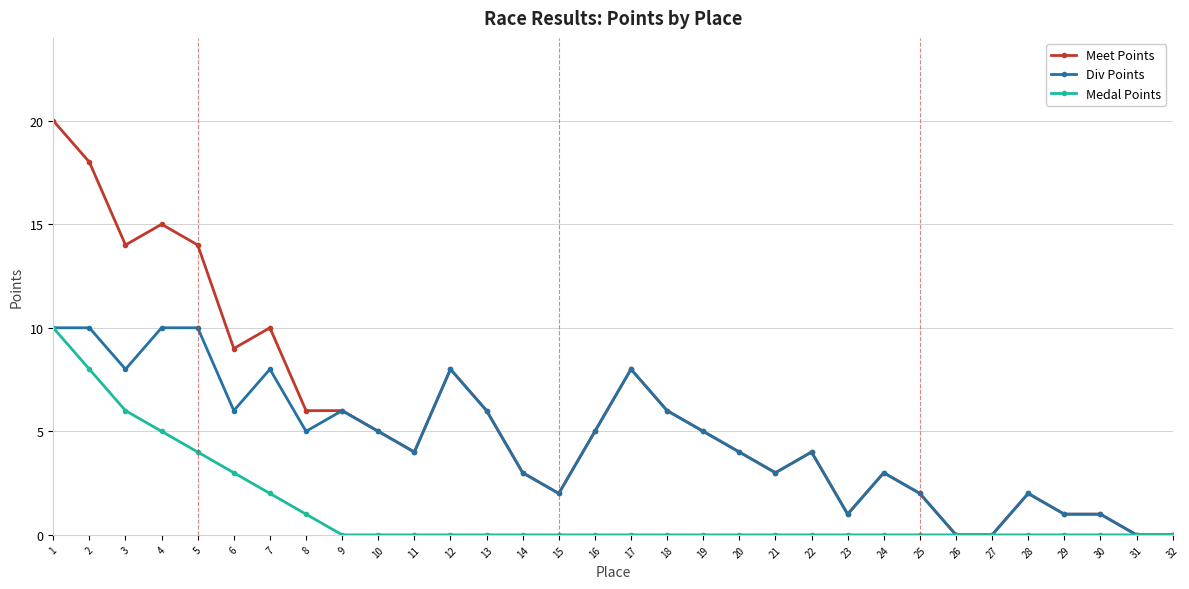

True or false: Meet Points has more than 2 points higher than both neighbors.

True